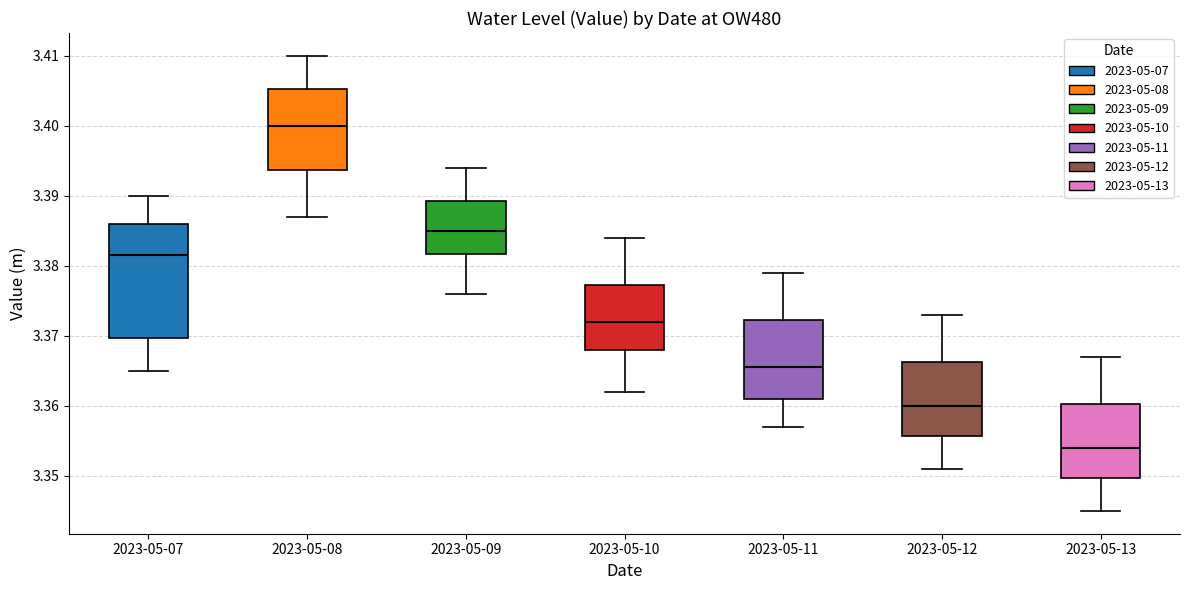

Which box has the highest median line?

2023-05-08